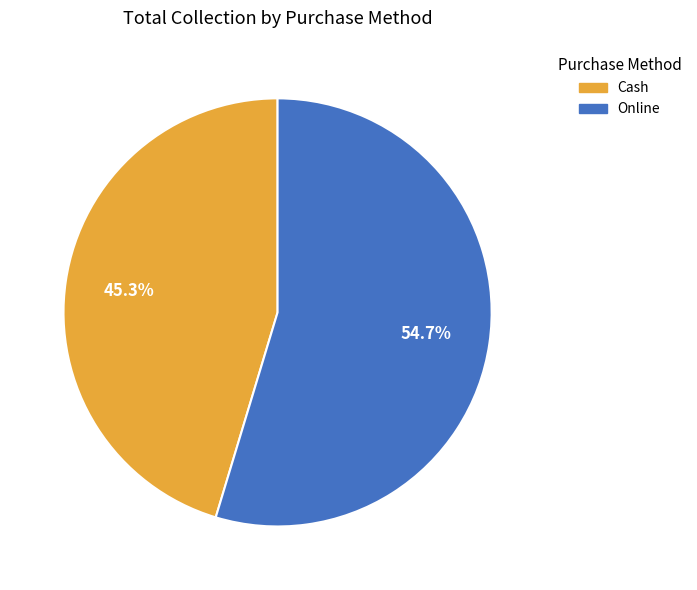

Is there a majority slice in this chart?

Yes